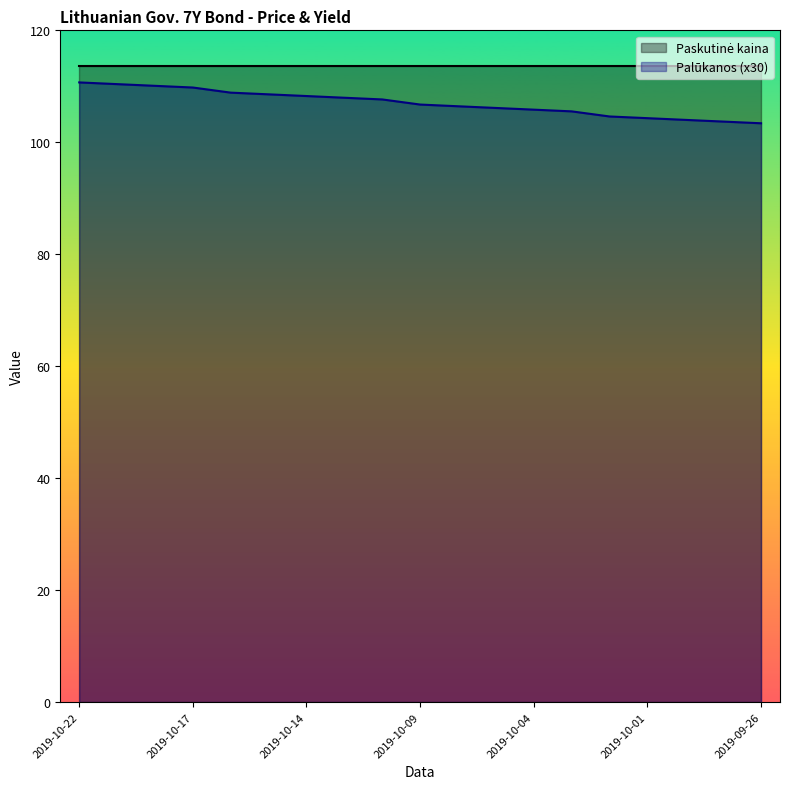

How many data points does each series have?

19